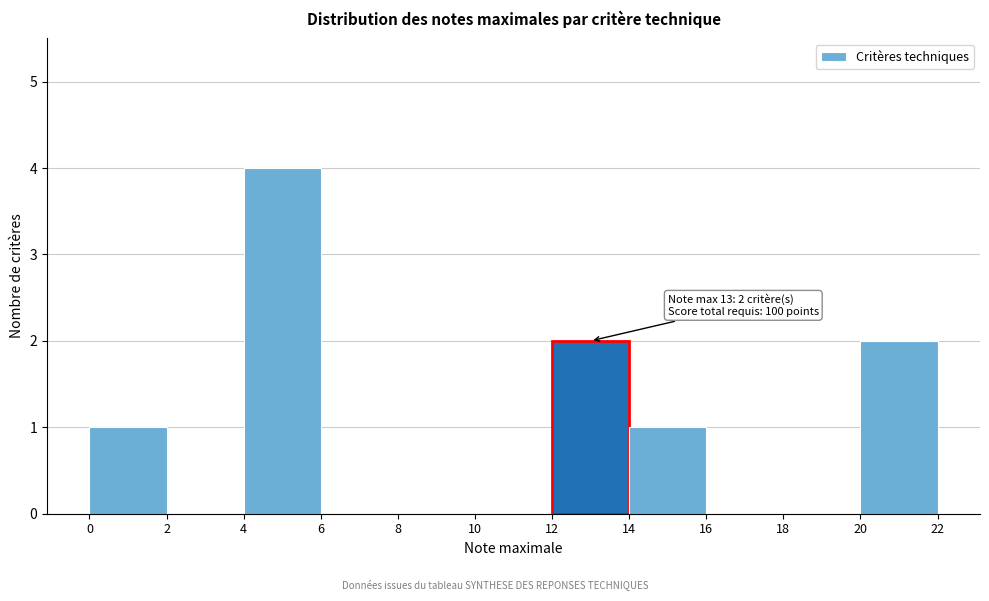

Which range on the x-axis has the tallest bar?

4 to 6